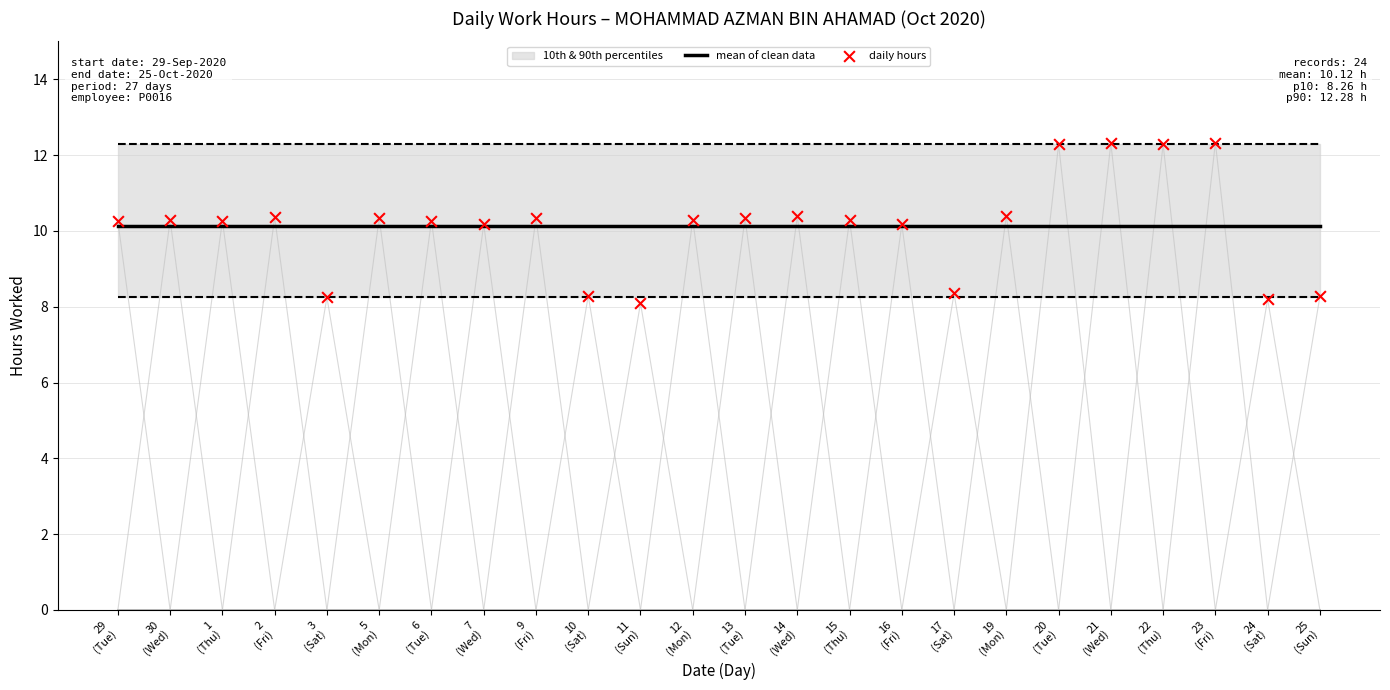

Which series contains the highest Y value?

daily hours